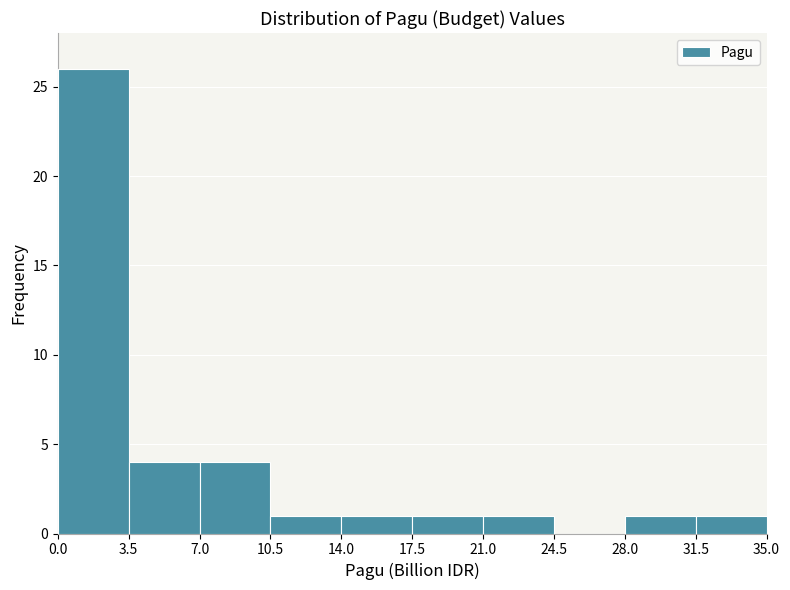

Reading left to right, list every bar in this chart as the range it spans on the x-axis followed by its height. The values are not printed on the chart, so give them approximately, as read against the axis.

0.0 to 3.5: 26
3.5 to 7.0: 4
7.0 to 10.5: 4
10.5 to 14.0: 1
14.0 to 17.5: 1
17.5 to 21.0: 1
21.0 to 24.5: 1
24.5 to 28.0: 0
28.0 to 31.5: 1
31.5 to 35.0: 1